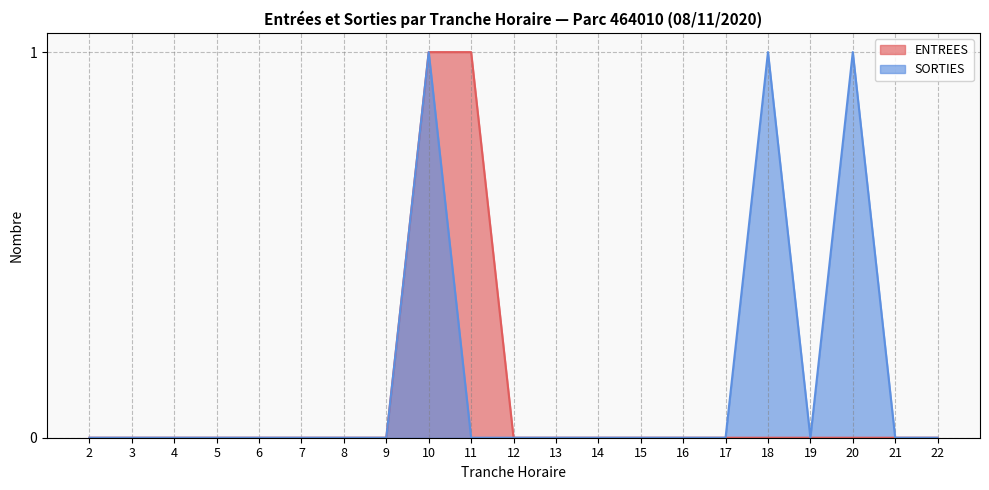

How many lines are shown in the chart?

2